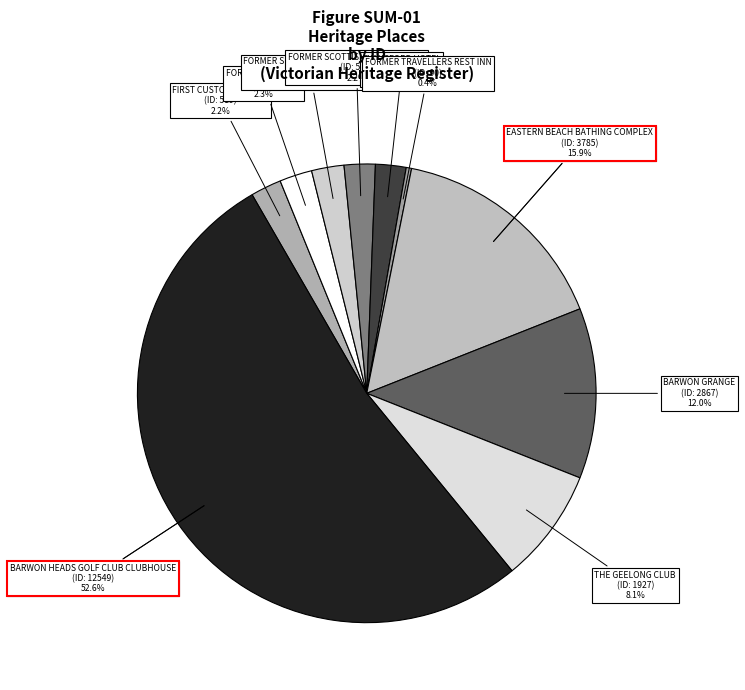

What is the largest slice in the pie chart?

BARWON HEADS GOLF CLUB CLUBHOUSE